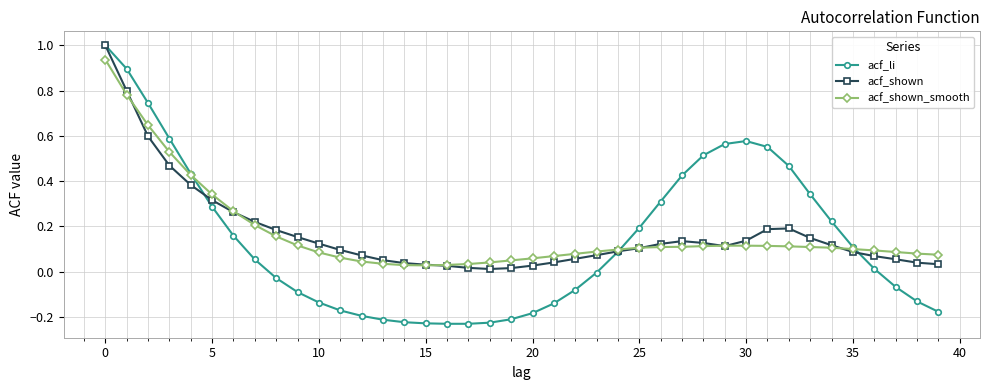

Which series has the largest range (max minus min)?

acf_li